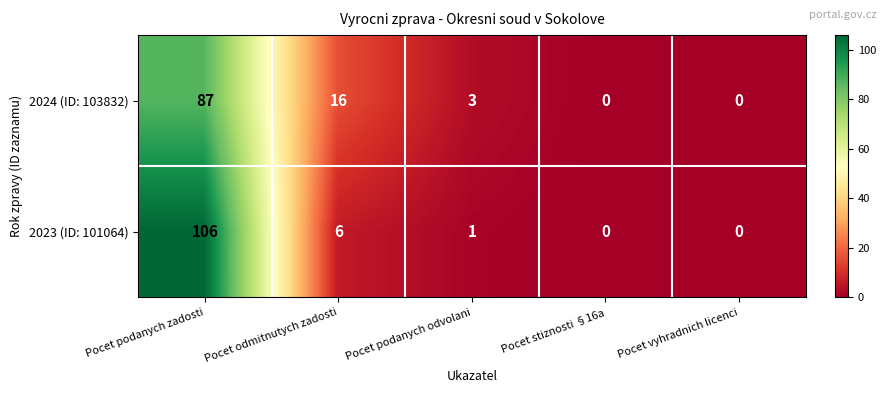

What is the maximum value shown in the chart?

106